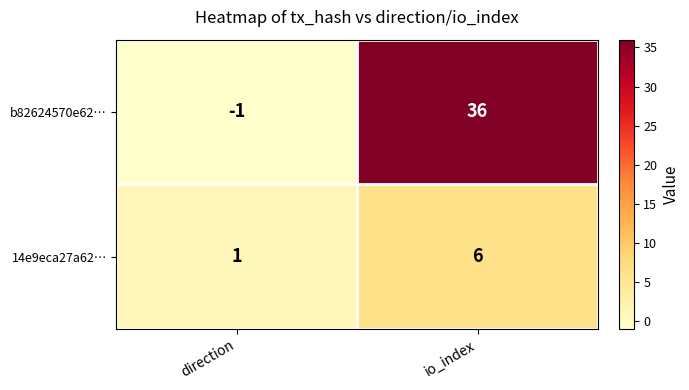

How many series are shown in this chart?

2